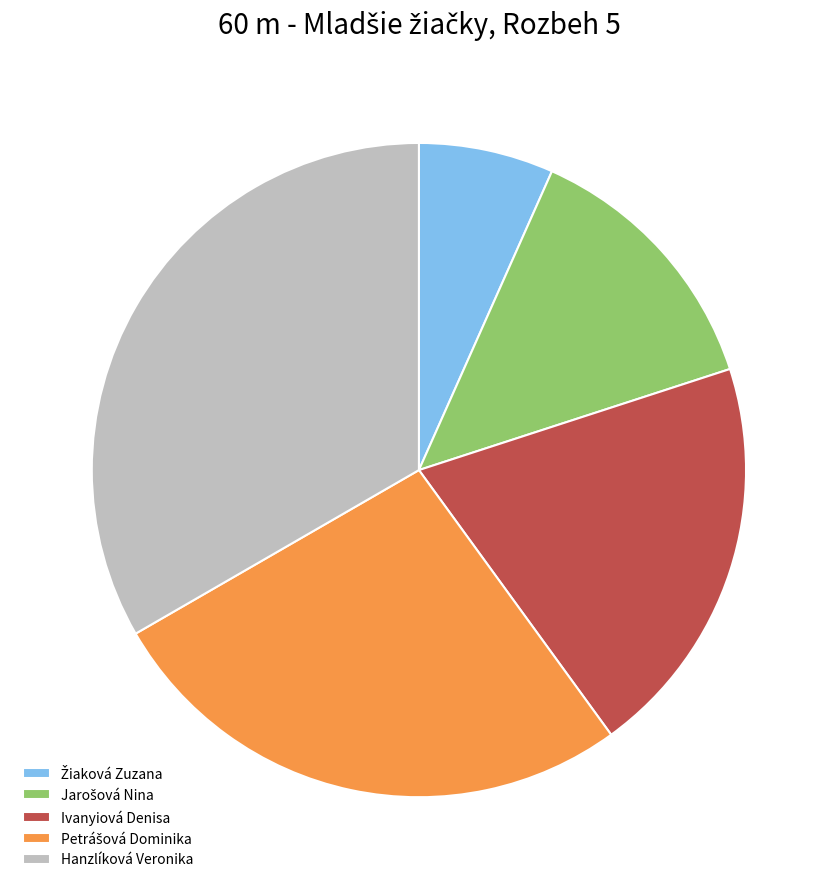

Is there a majority slice in this chart?

No